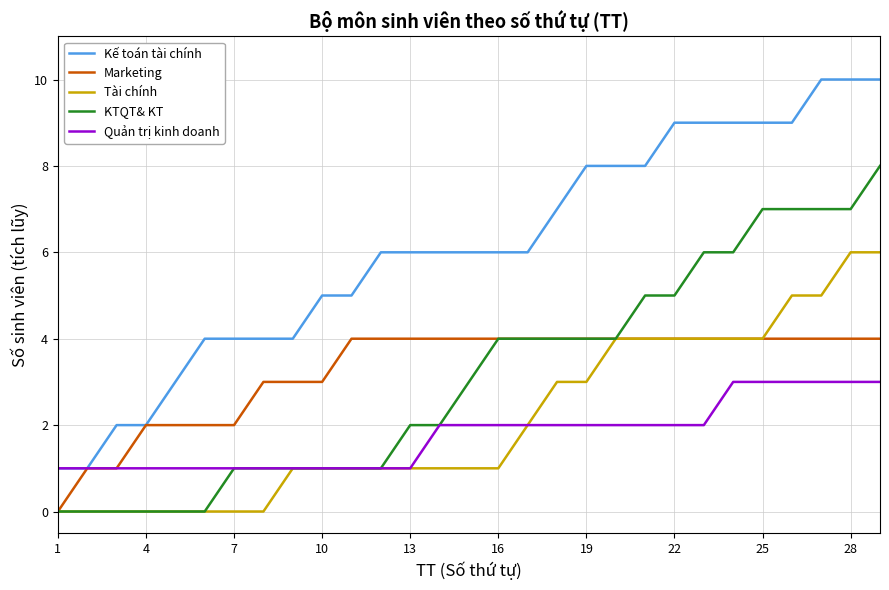

What is the greatest value displayed?

10